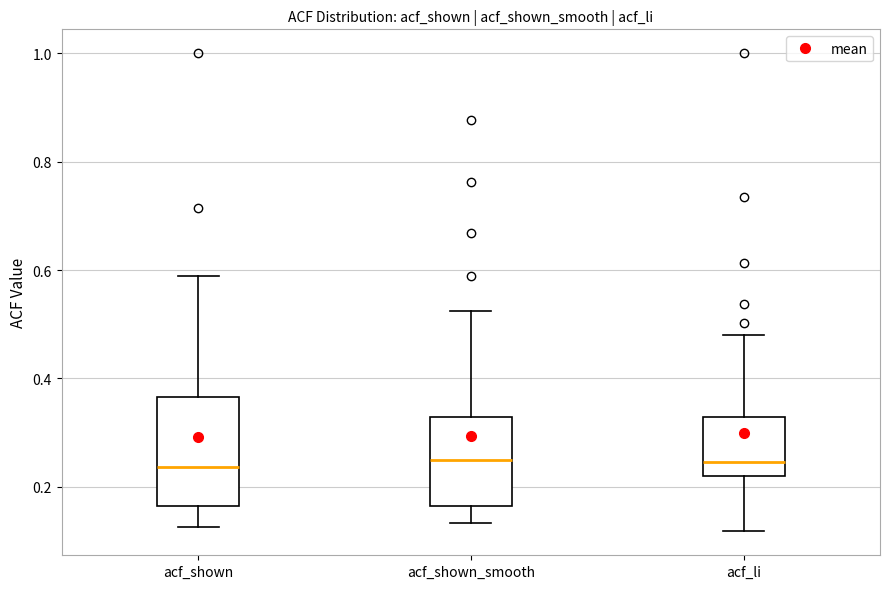

Comparing the boxes themselves (not the whiskers), which one is the tallest?

acf_shown